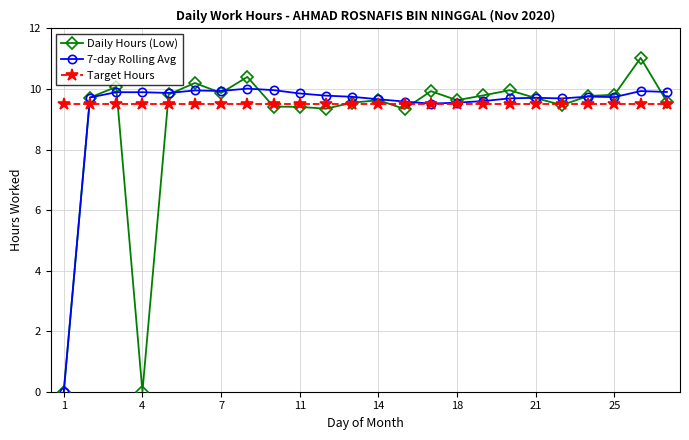

What is the difference between the maximum and minimum values in the Daily Hours (Low) series?

11.0